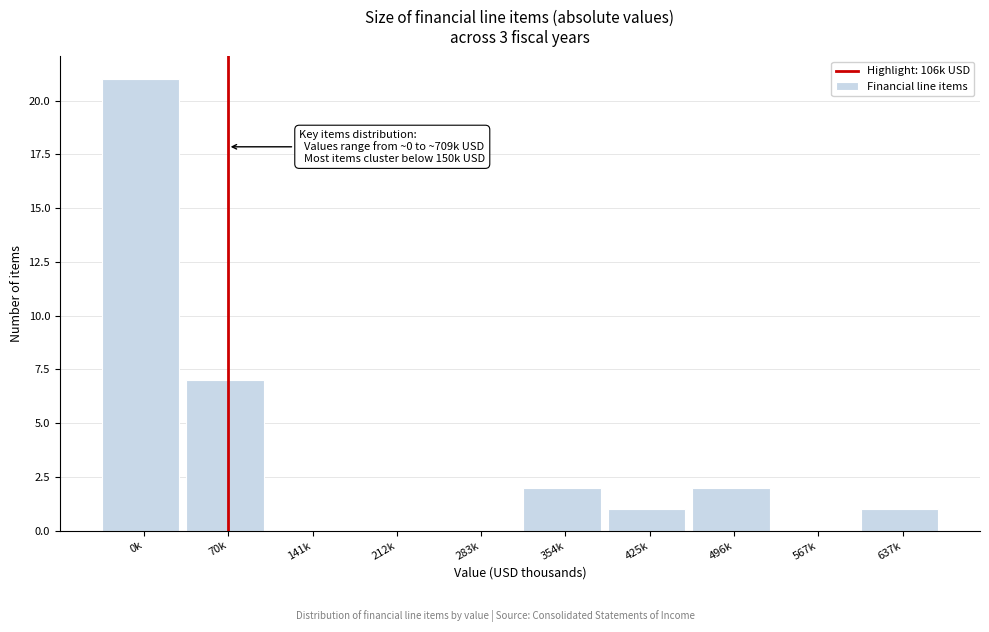

Reading right to left, transcribe all the data shown in this chart.

637k=1	567k=0	496k=2	425k=1	354k=2	283k=0	212k=0	141k=0	70k=7	0k=21